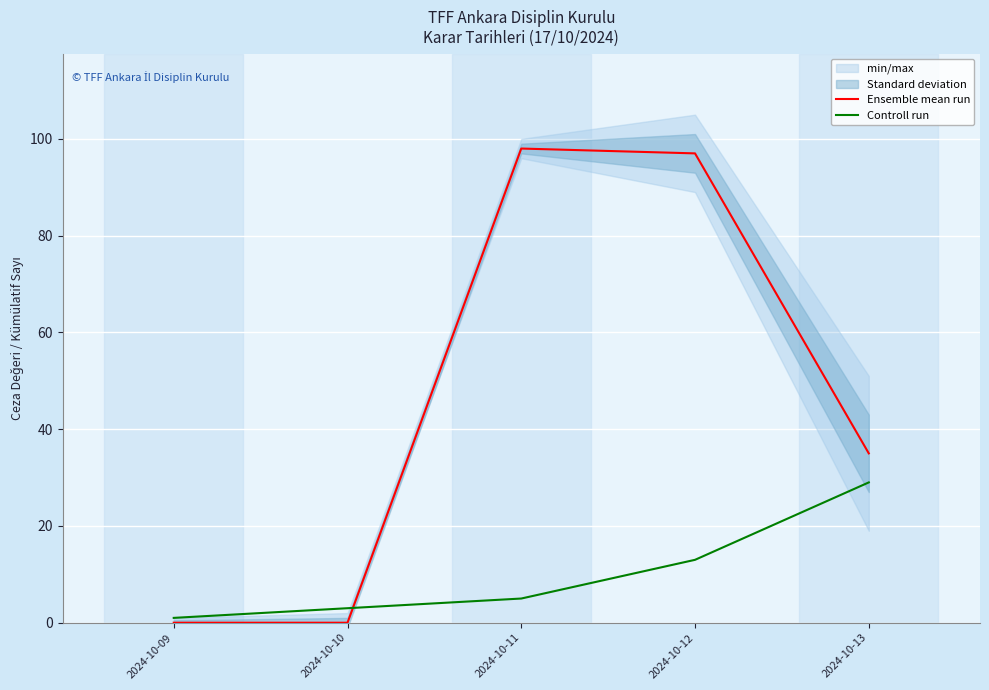

At which label does Controll run first exceed 5?

2024-10-12